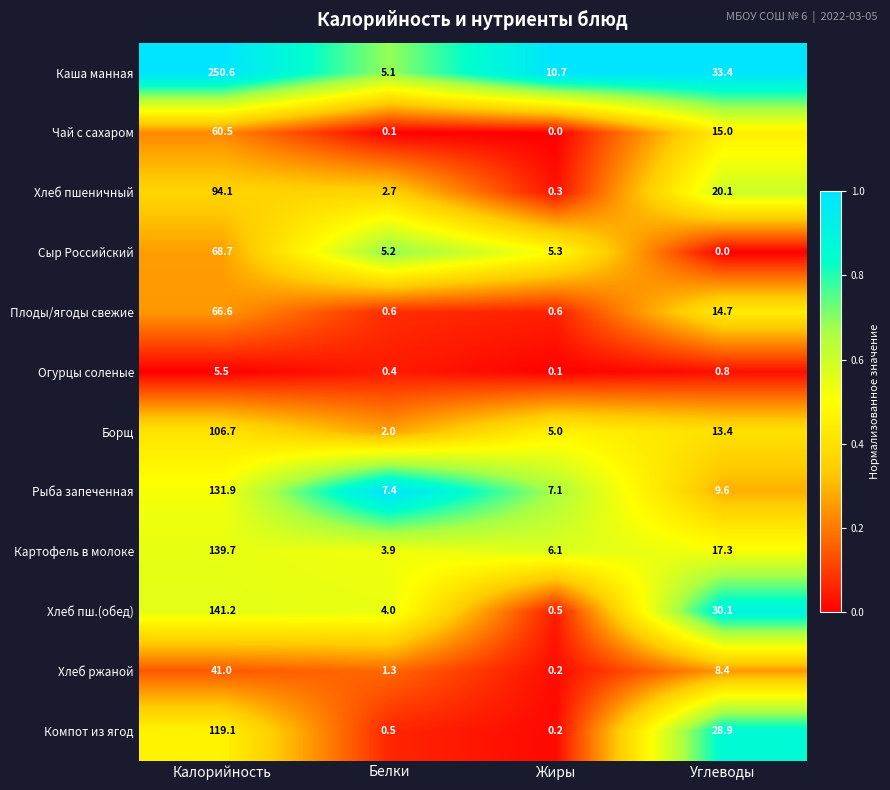

Which category has the highest value across all series?

Калорийность